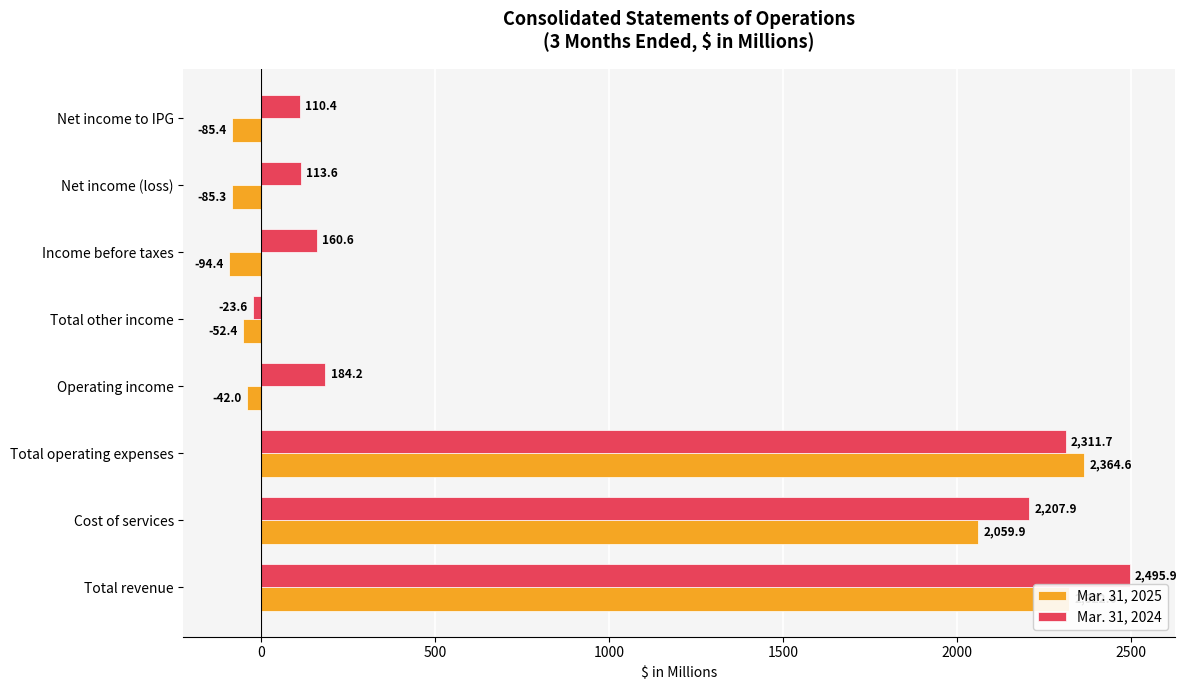

How many positive values does the Mar. 31, 2025 series have?

3